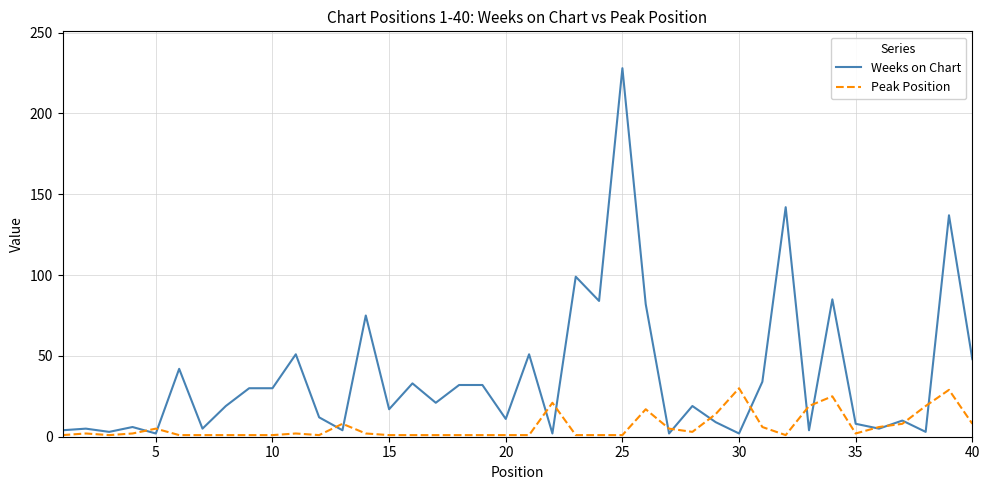

Which series has the largest total across all categories?

Weeks on Chart